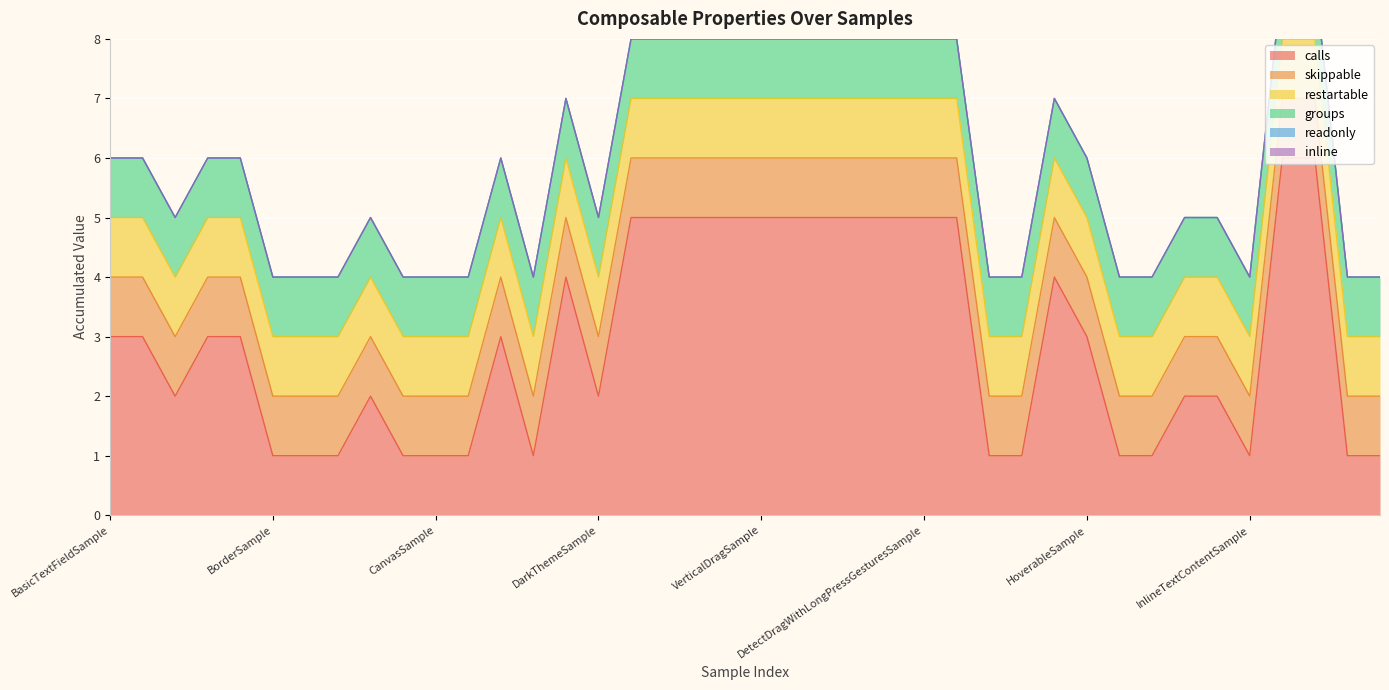

How many categories are shown in the chart?

40